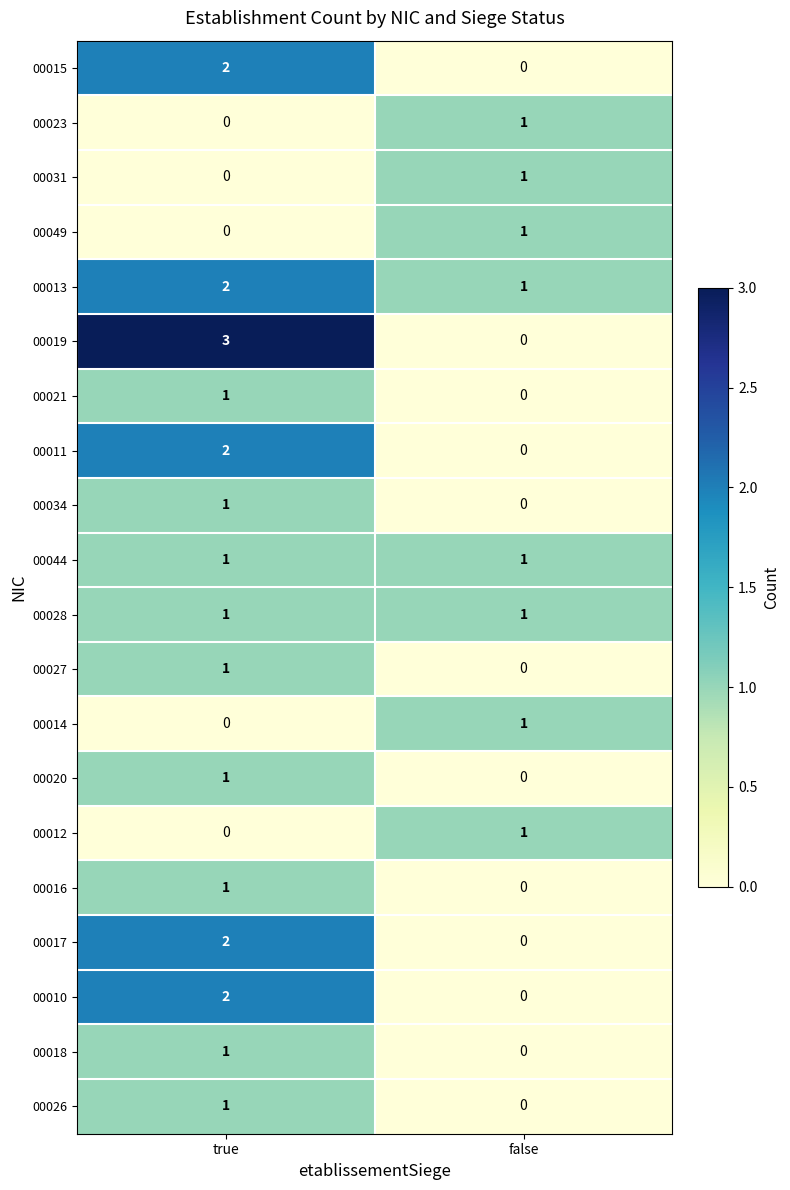

How many positive values does the 00016 series have?

1